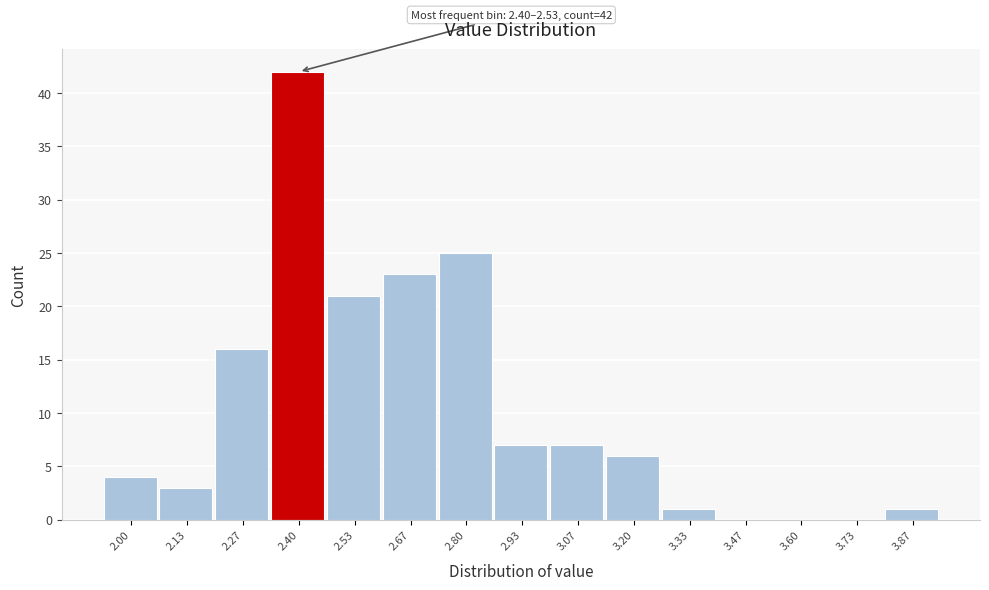

Reading left to right, what are all the values shown in this chart?

2.00=4	2.13=3	2.27=16	2.40=42	2.53=21	2.67=23	2.80=25	2.93=7	3.07=7	3.20=6	3.33=1	3.47=0	3.60=0	3.73=0	3.87=1